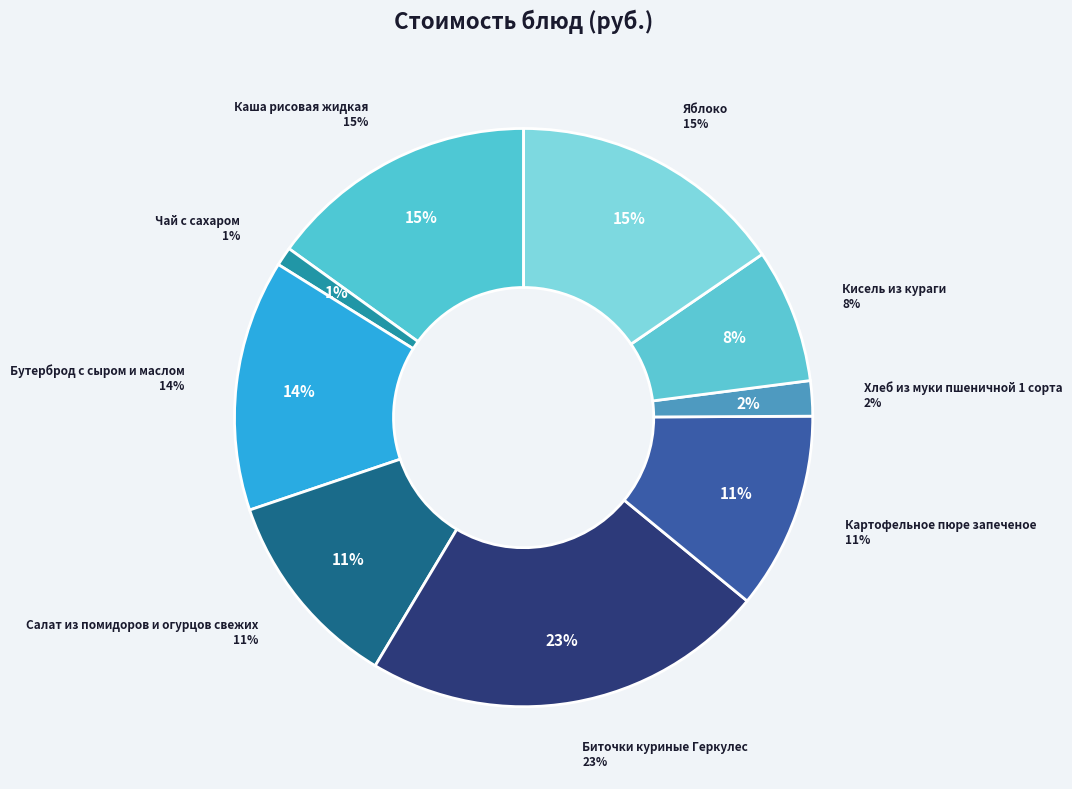

To the nearest percent, what is the combined percentage of Биточки куриные Геркулес and Чай с сахаром?

24%